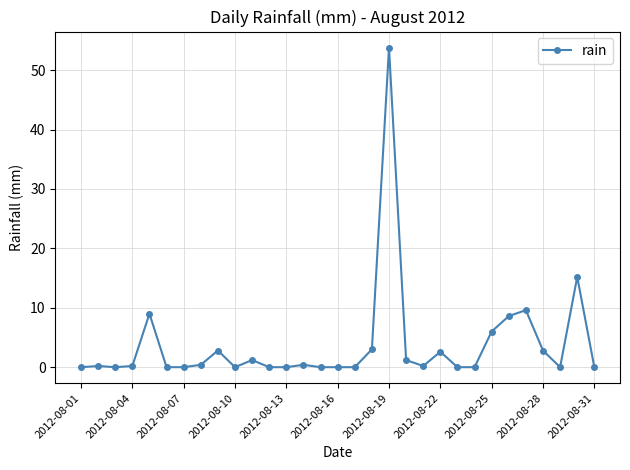

What is the greatest value displayed?

53.8